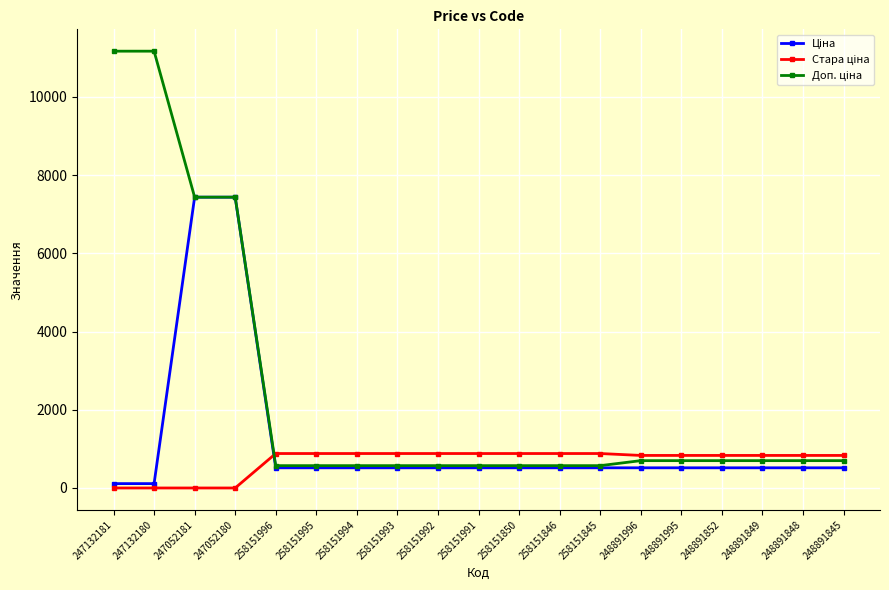

What is the maximum value shown in the chart?

11169.0